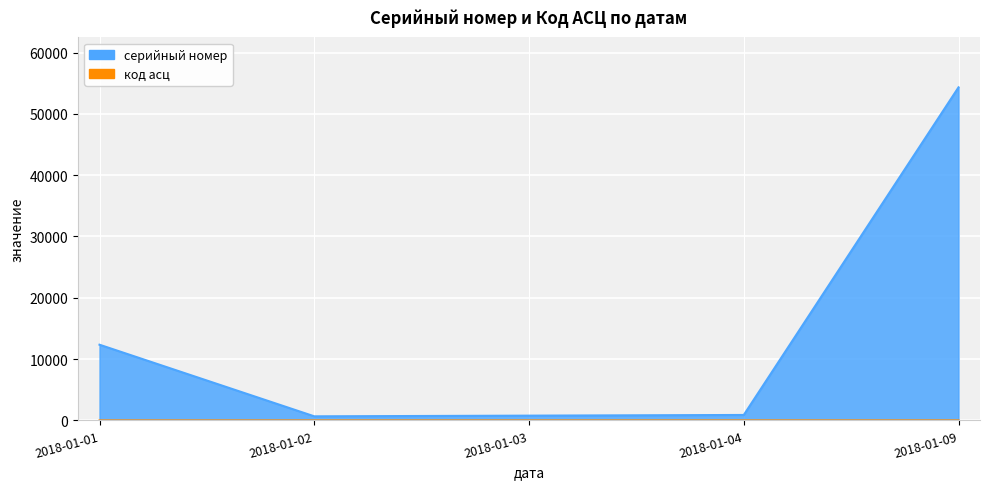

What is the average value of the серийный номер series?

13799